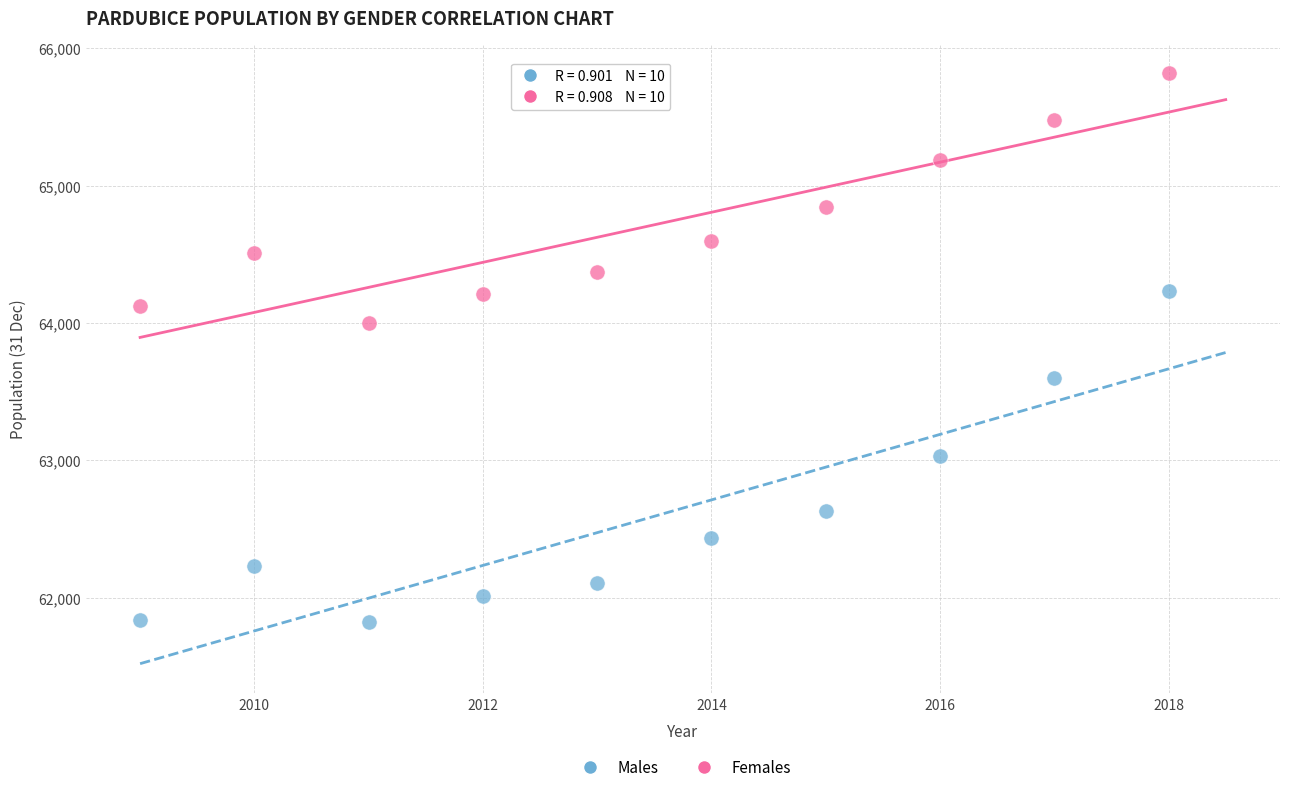

Which series reaches the maximum Y coordinate?

Females